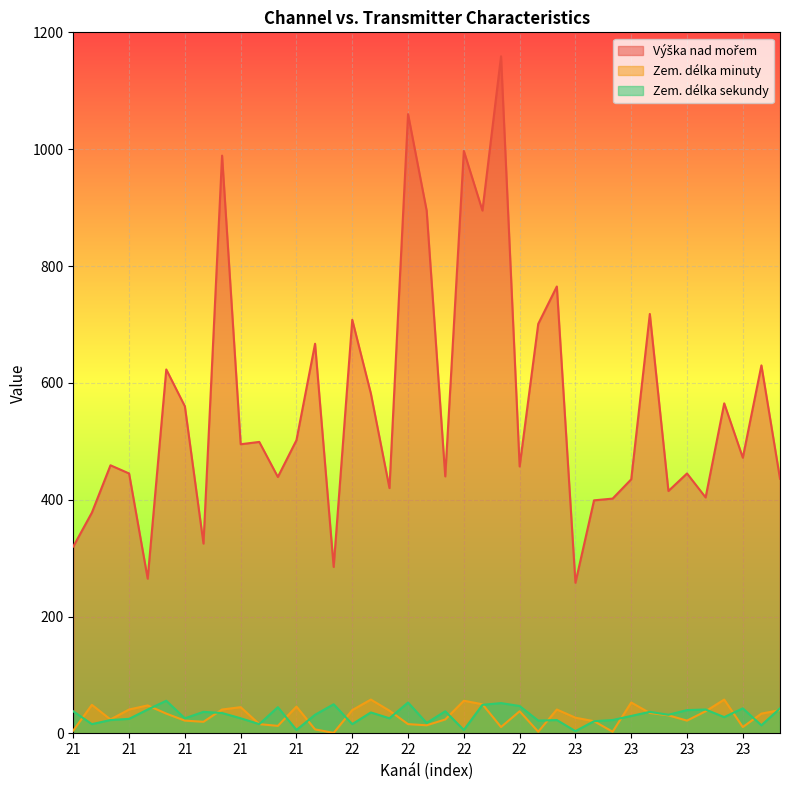

Which category has the highest value in the Zem. délka minuty series?

22